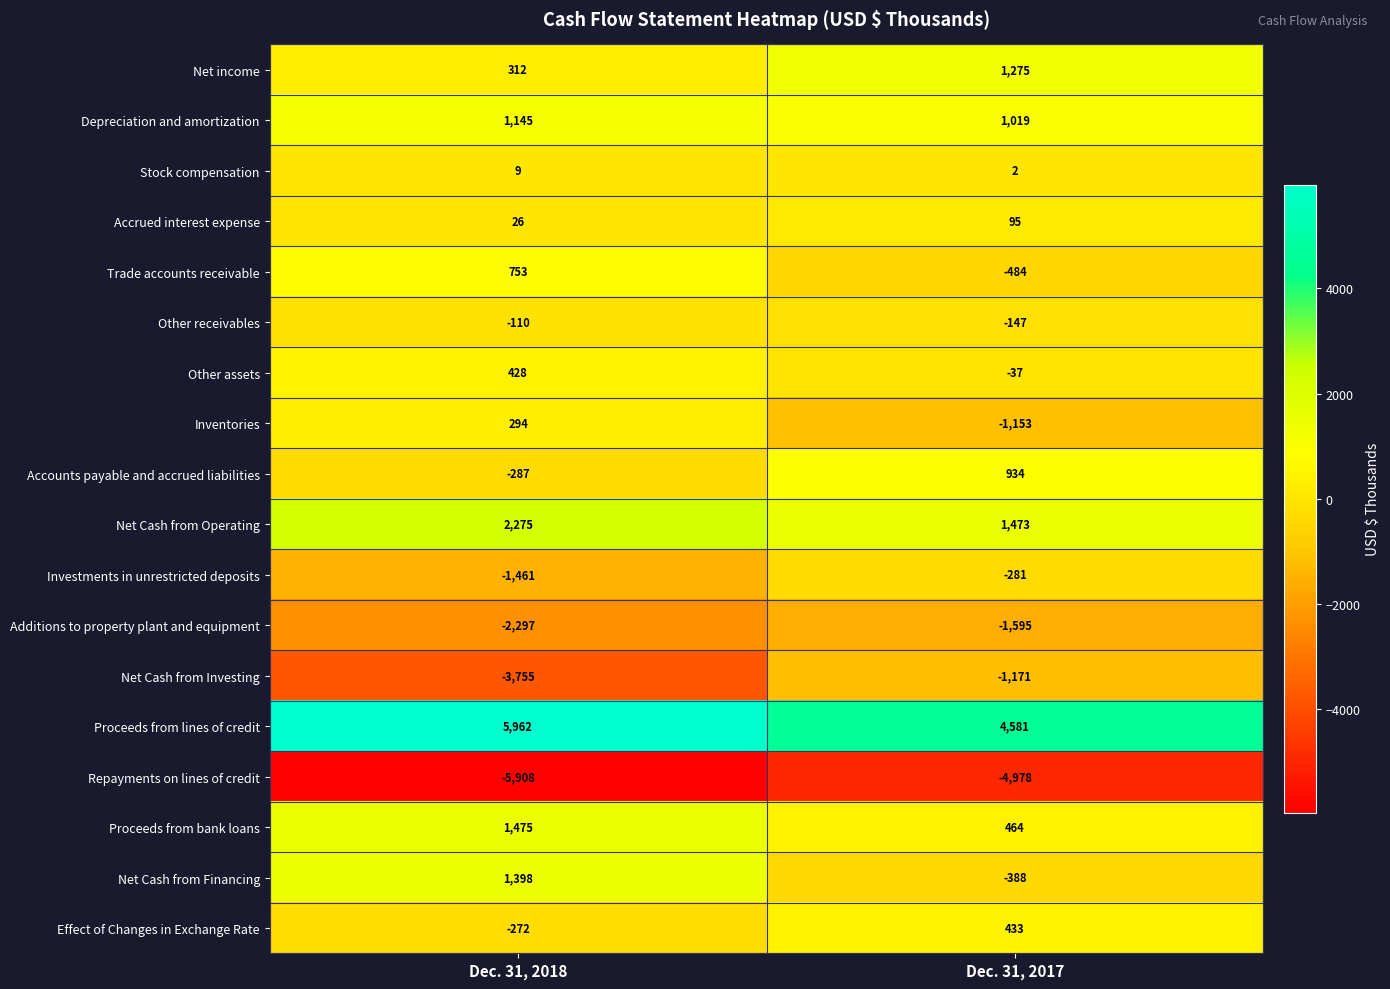

Is it true that Effect of Changes in Exchange Rate equals 594 at Dec. 31, 2017?

False